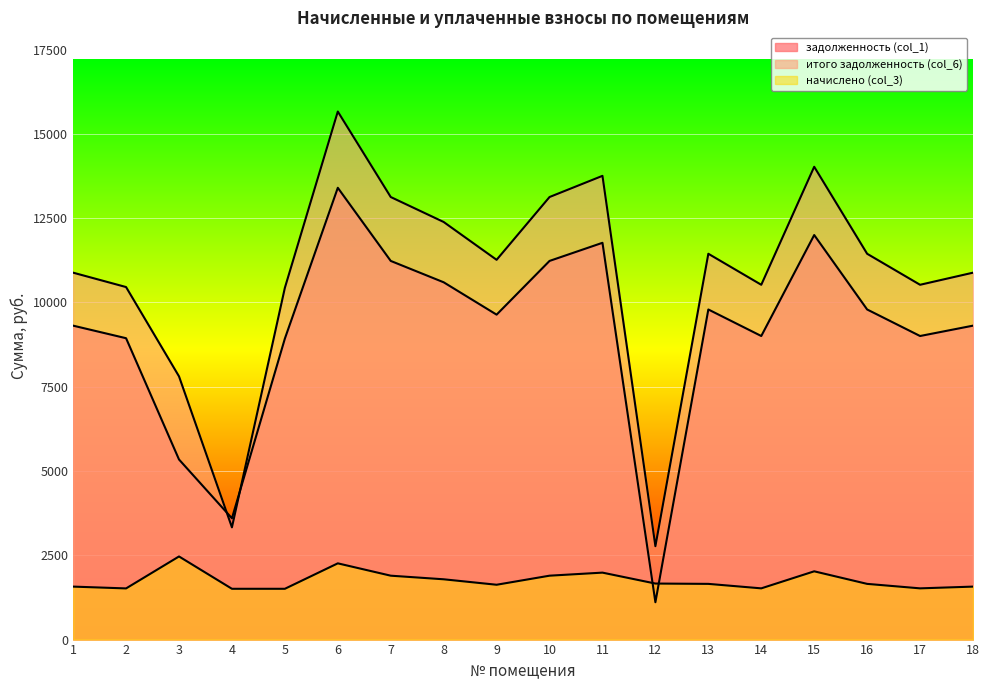

True or false: итого задолженность (col_6) has a value of 10524.4 at 17.

True